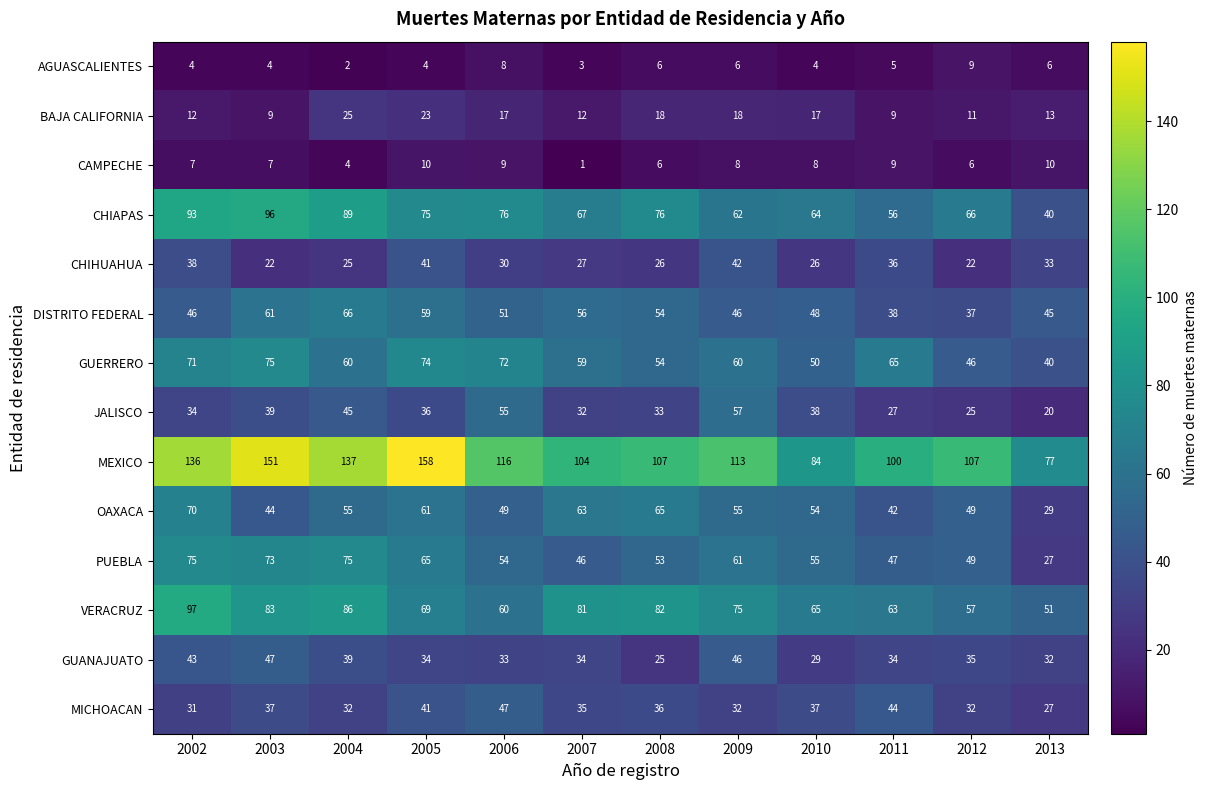

At which category is the sum across all series the highest?

2002